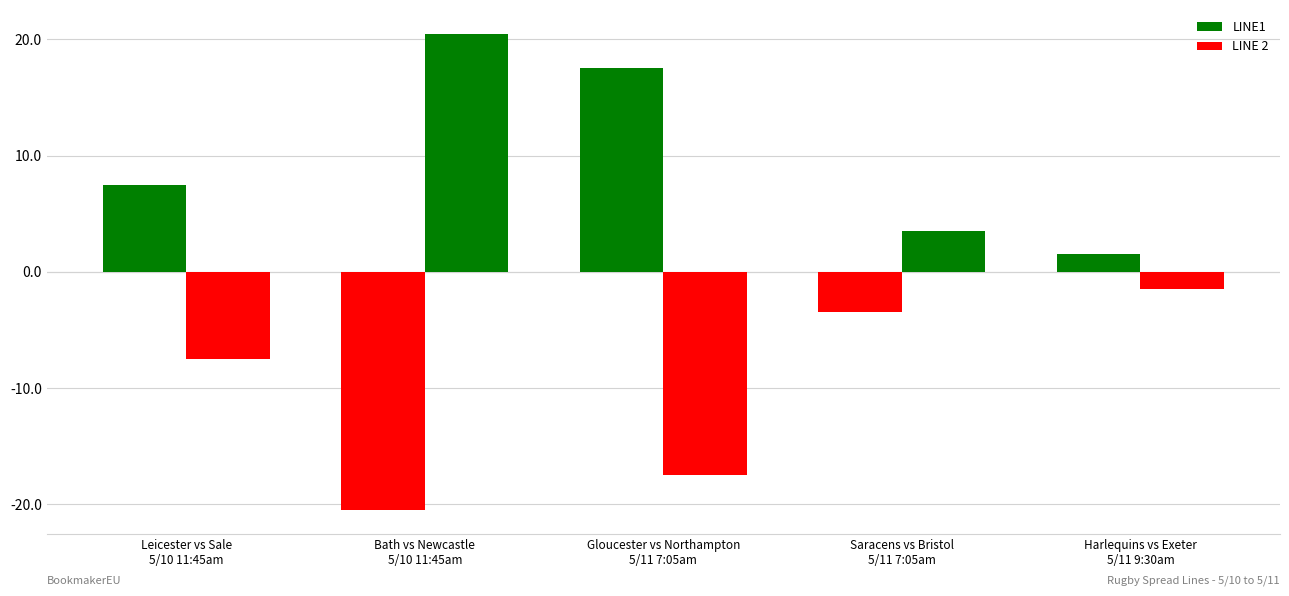

Count the number of categories in the chart.

5